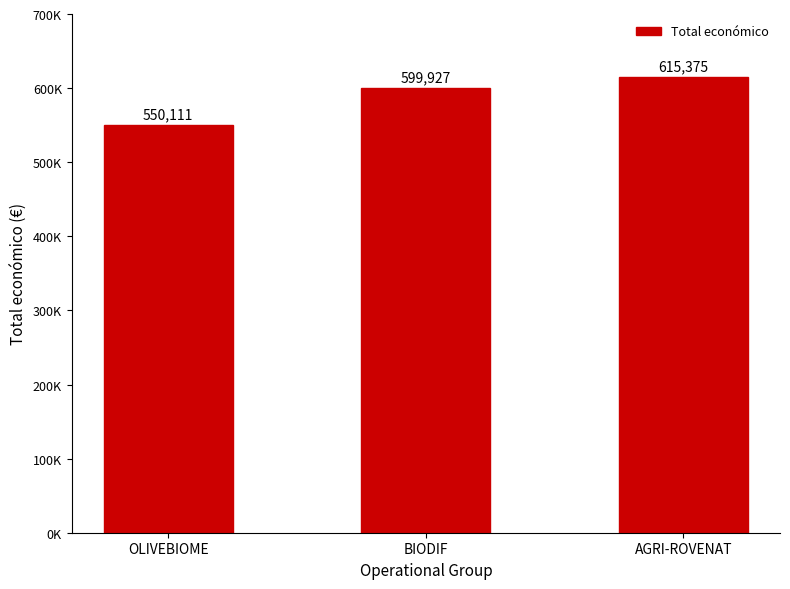

The value at AGRI-ROVENAT is 430180. True or false?

False